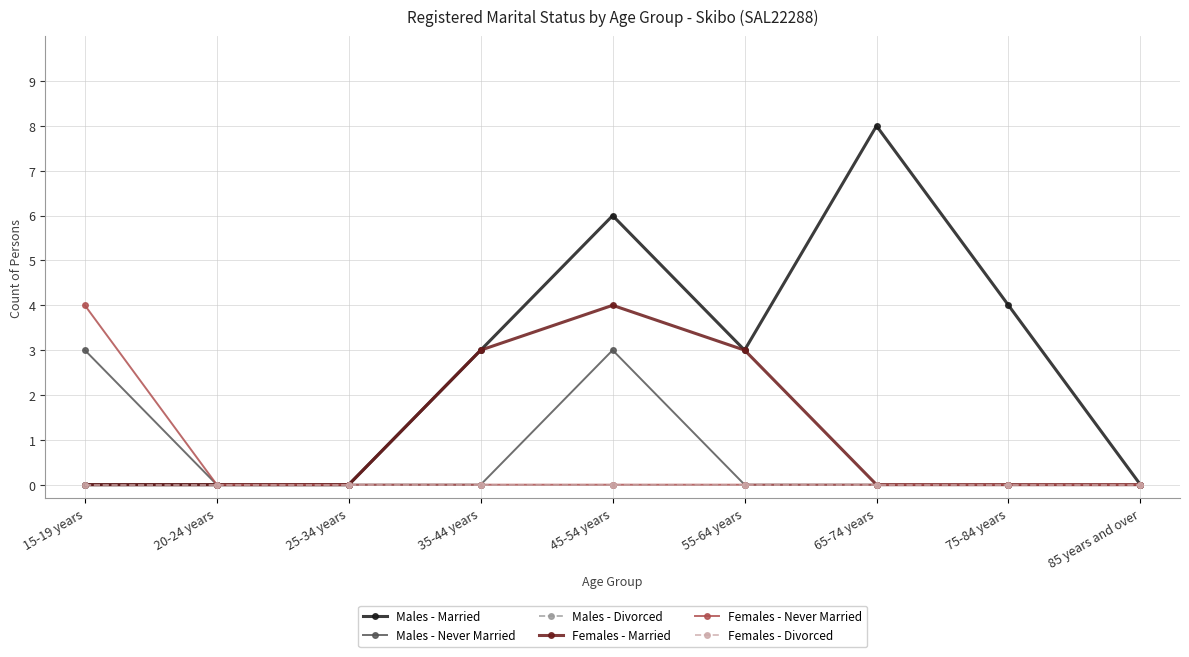

At which label does Females - Divorced reach its minimum?

15-19 years